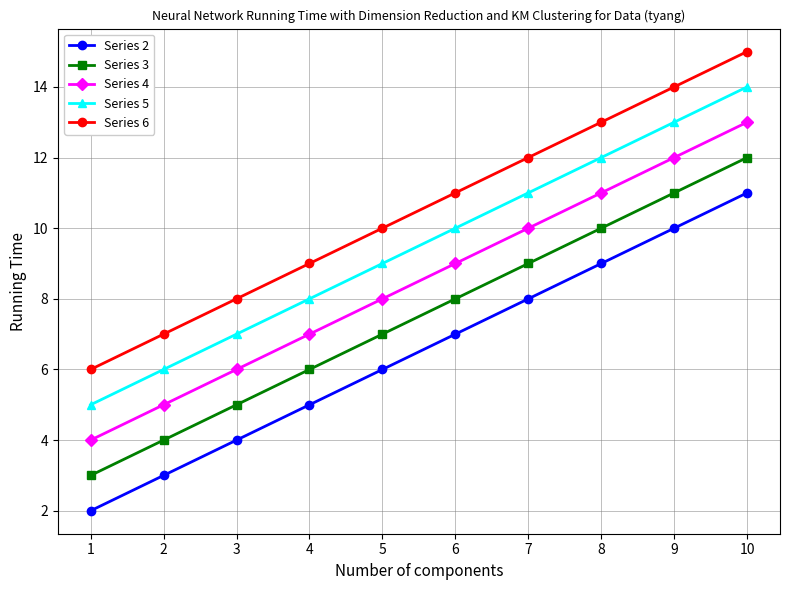

Does the chart have visible grid lines?

Yes